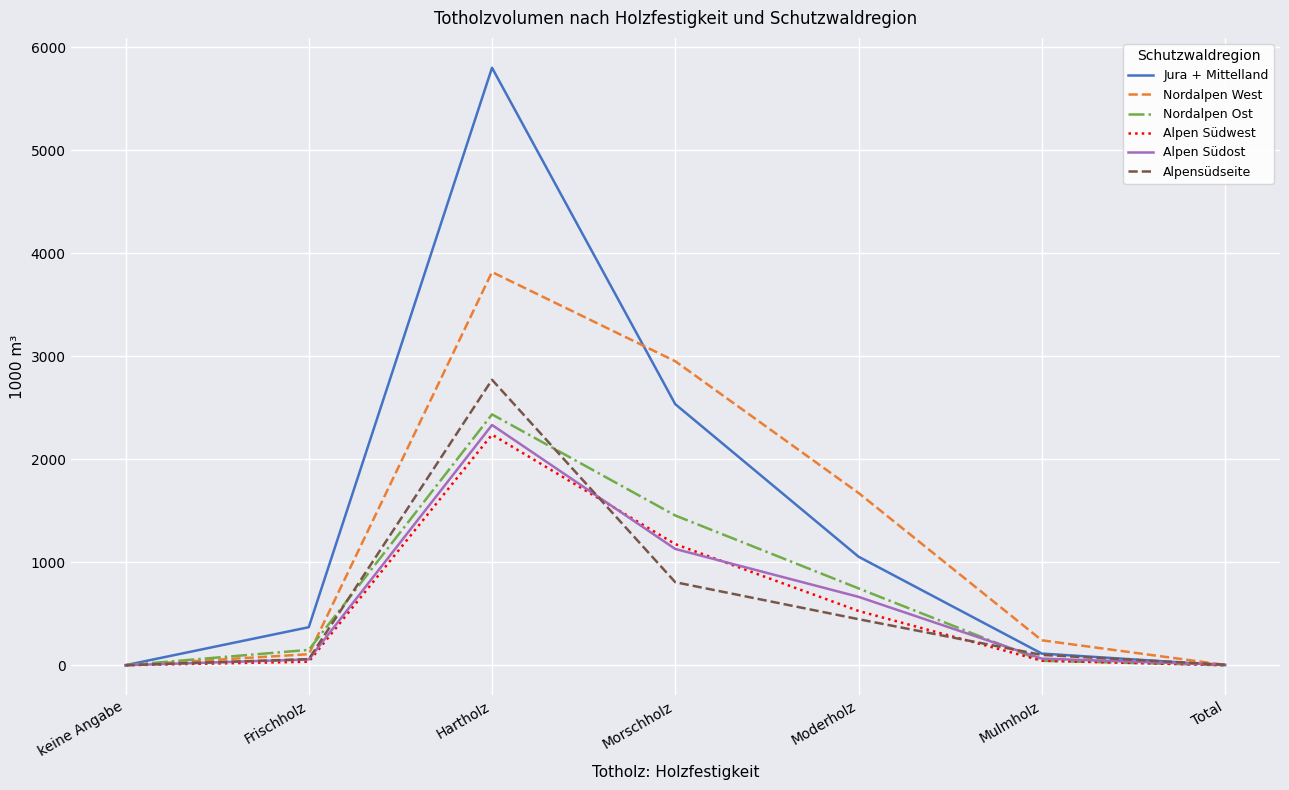

At which label is Jura + Mittelland closest to 2901?

Morschholz